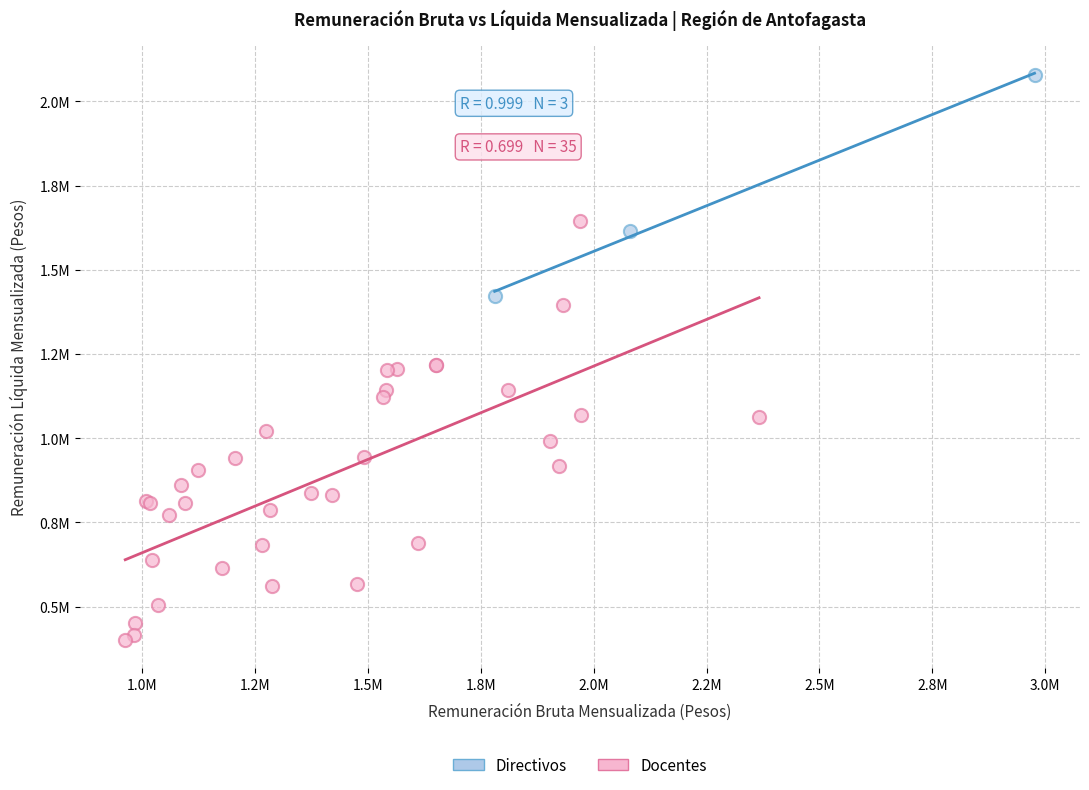

Which series has the largest Y range (max minus min)?

Docentes